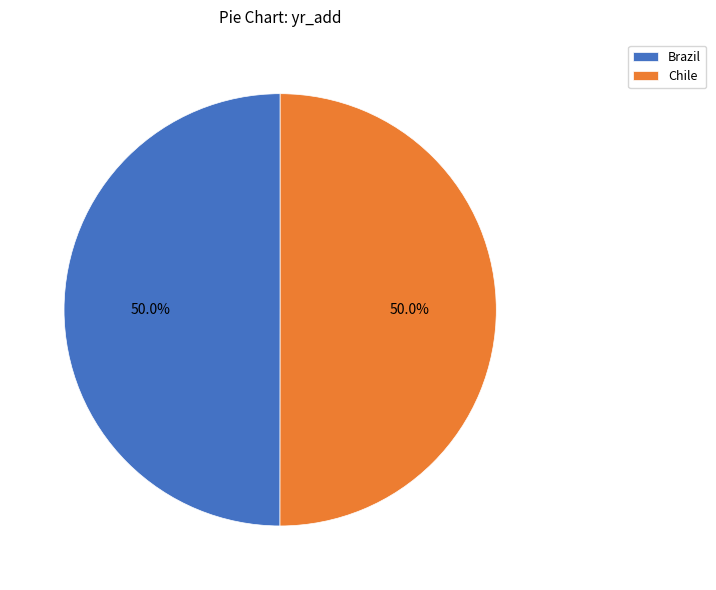

What is the ratio of the value at Brazil to the value at Chile?

1.0